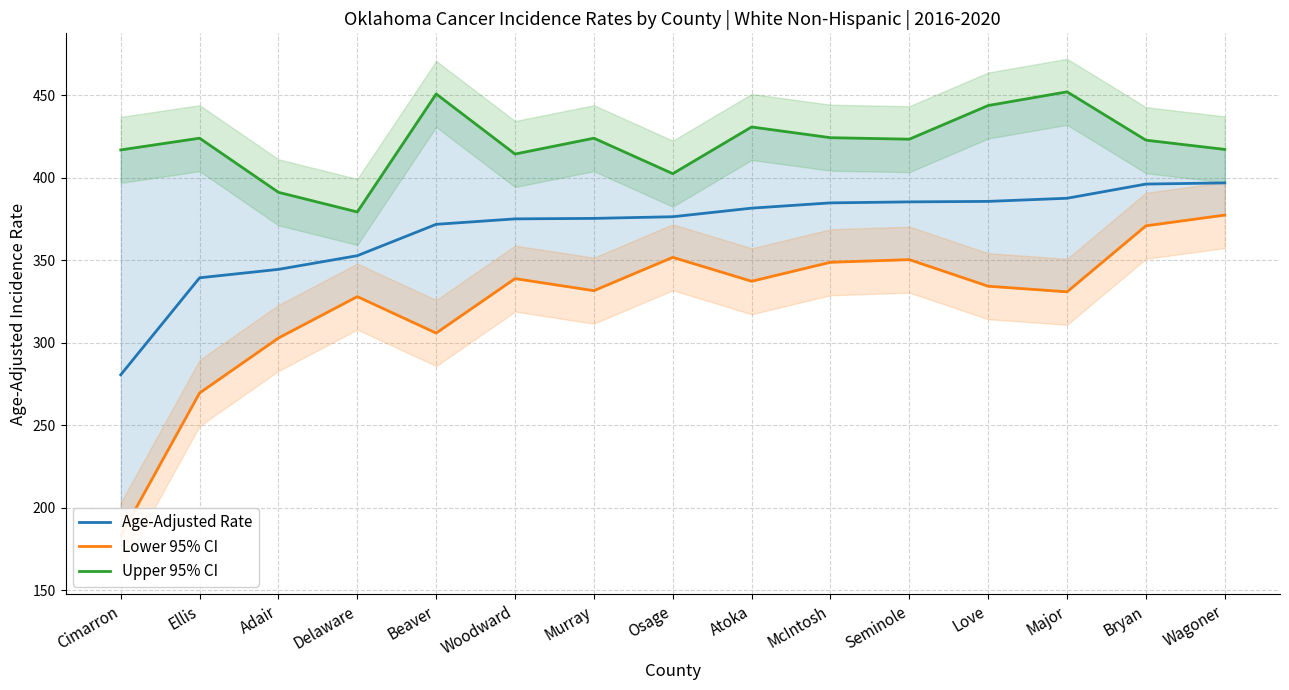

Which category has the lowest value across all series?

Cimarron